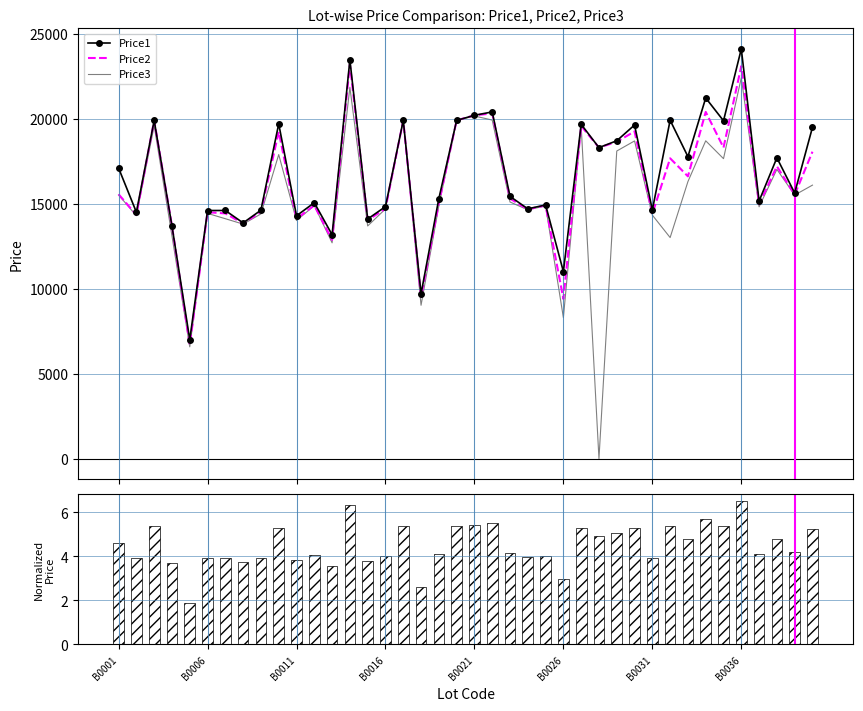

How many values in the Price1 series exceed 15629?

19